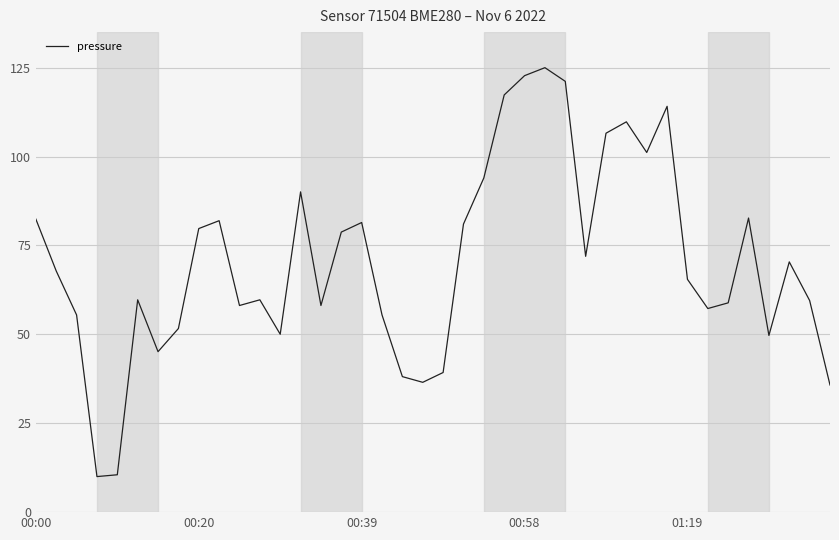

Count the number of categories in the chart.

40